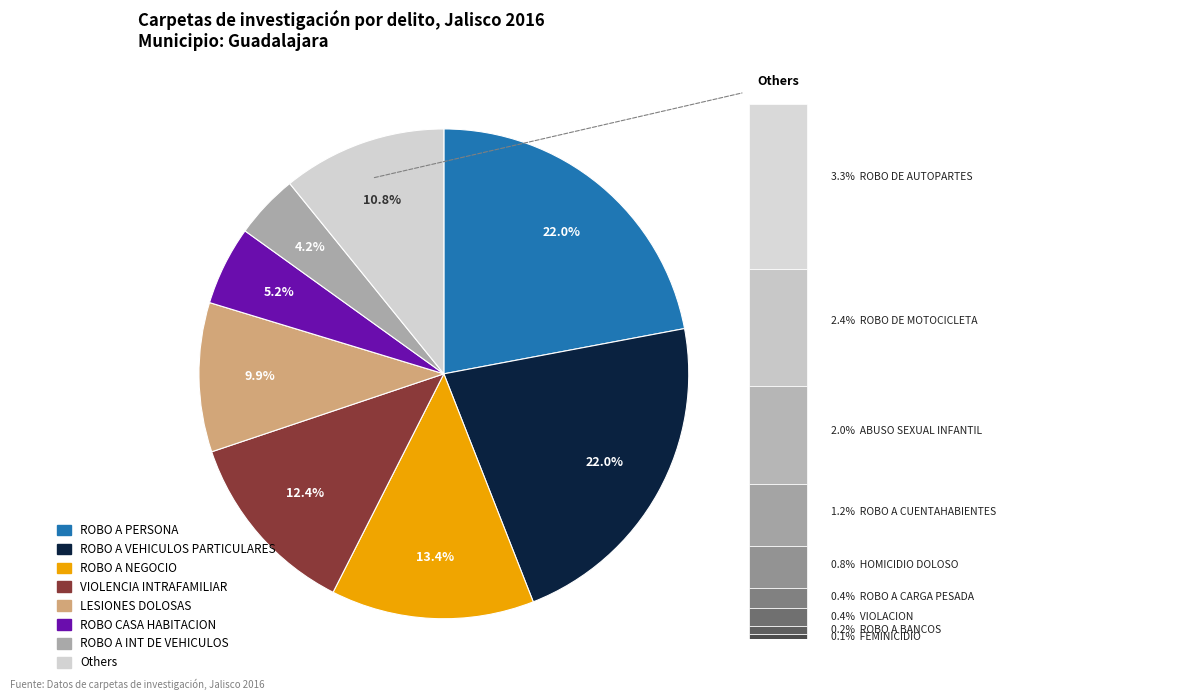

What is the ratio of the value at LESIONES DOLOSAS to the value at ROBO A BANCOS?

57.7